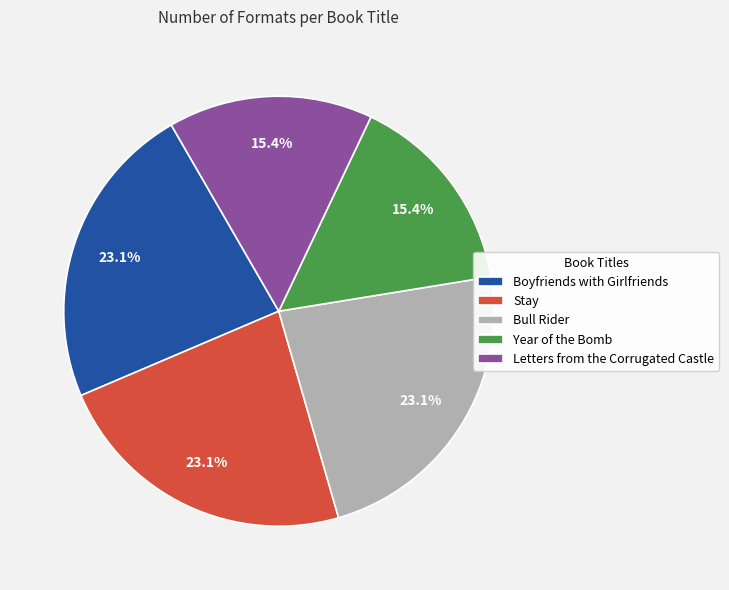

How much of the chart is everything except Letters from the Corrugated Castle?

84.6%